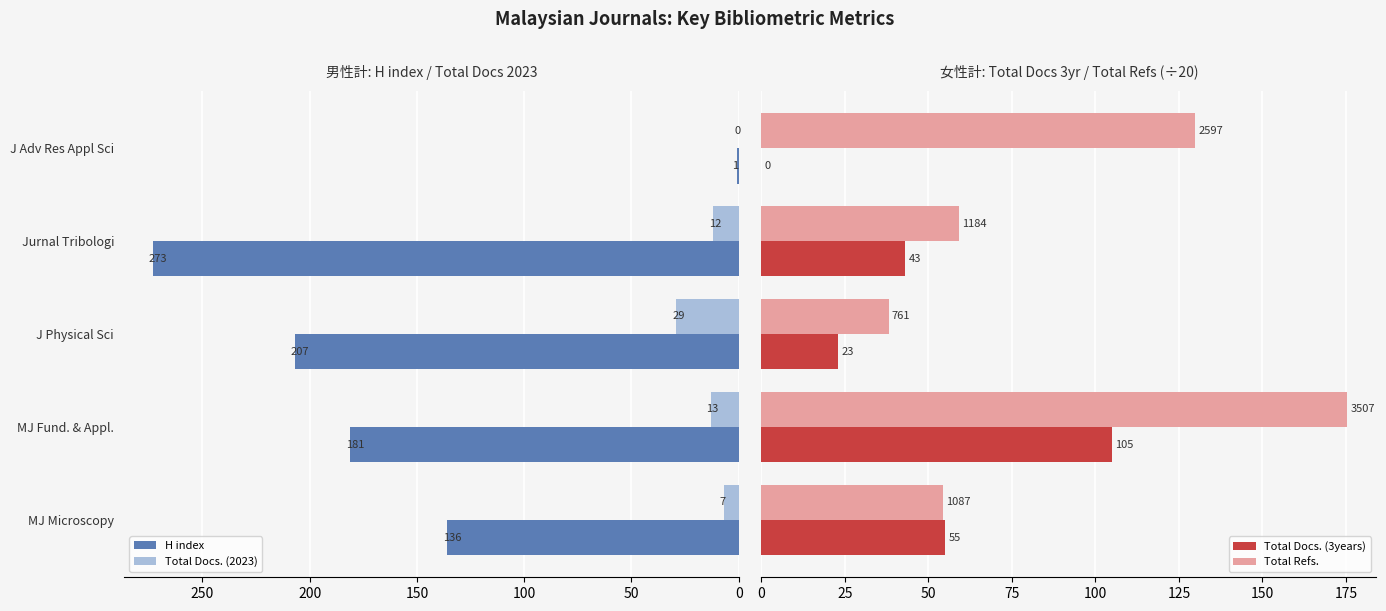

What is the sum of all Total Docs. (3years) values?

226.0